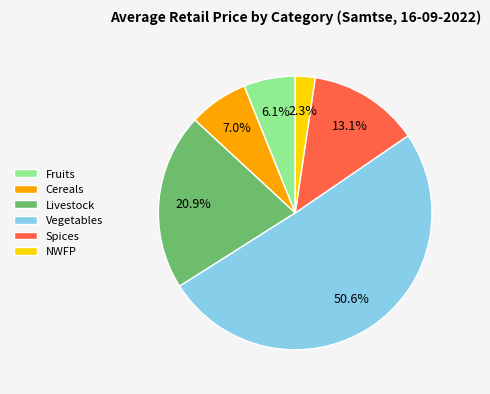

Which has a higher value, Cereals or Livestock?

Livestock